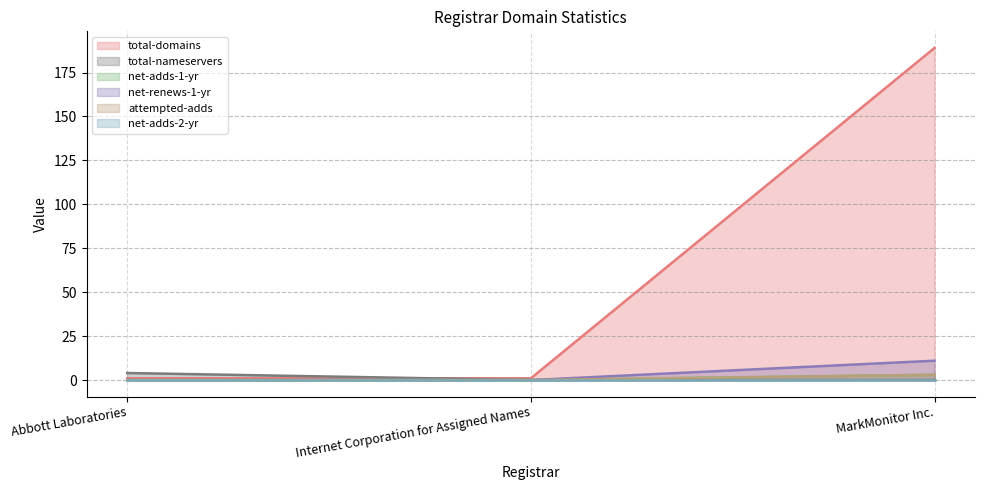

Where is total-domains nearest to the value 95?

Abbott Laboratories